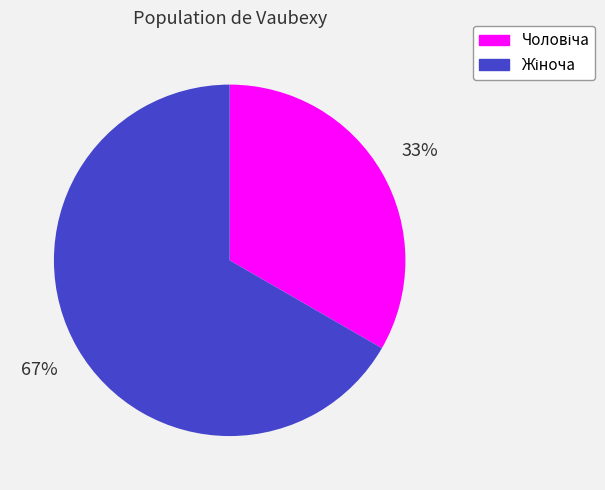

Is there a majority slice in this chart?

Yes